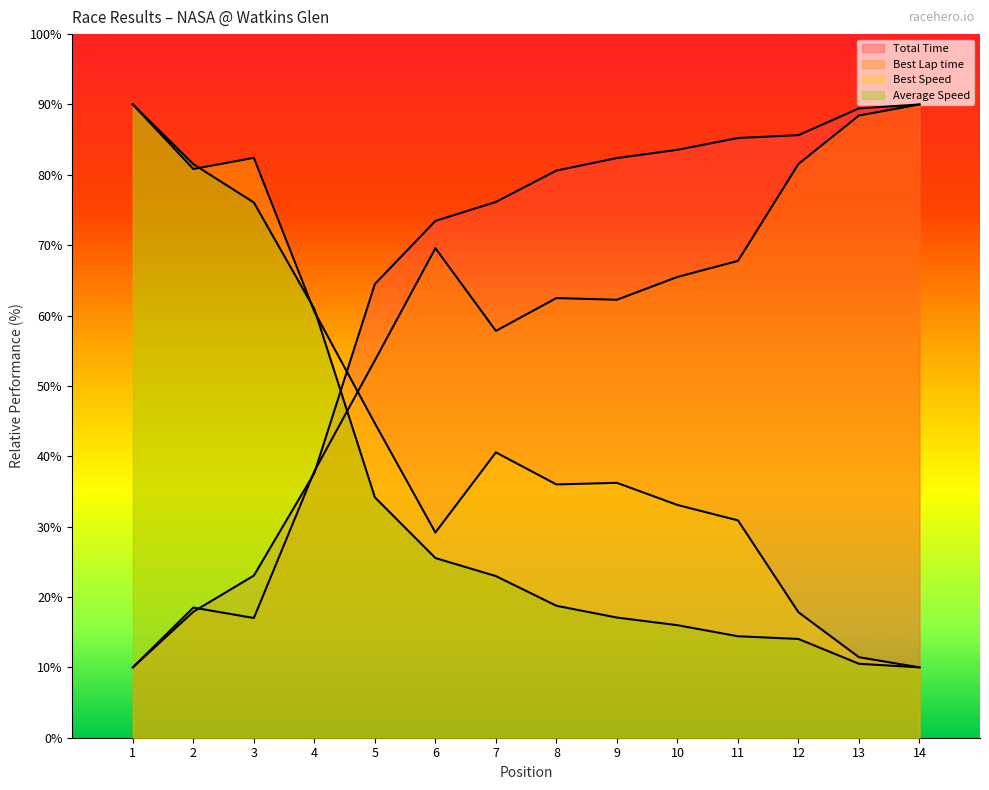

At how many categories does at least one series exceed 70?

12